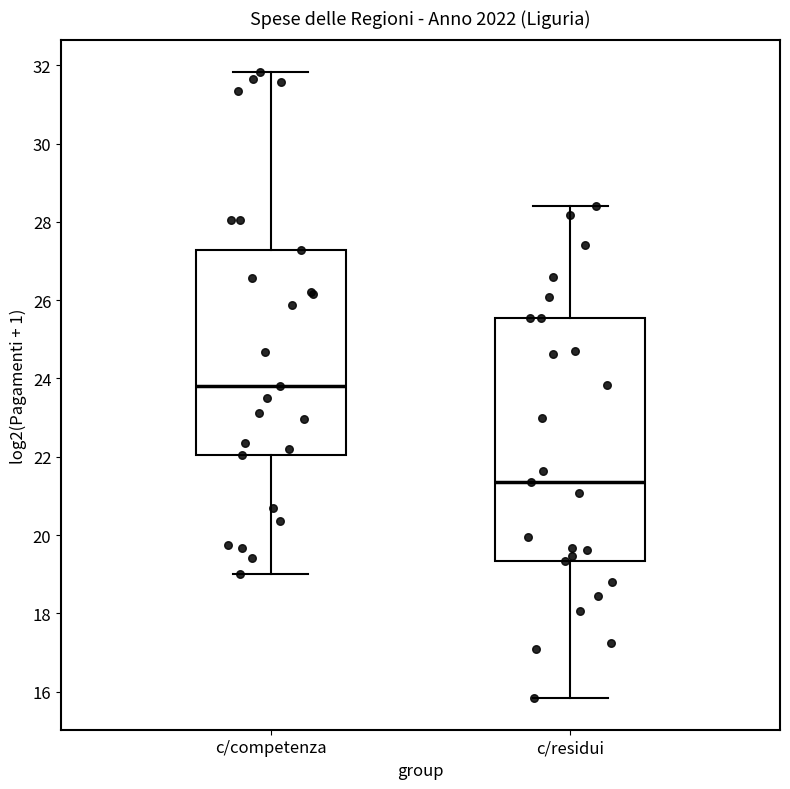

Which box is the tallest, from its lower edge to its upper edge?

c/residui